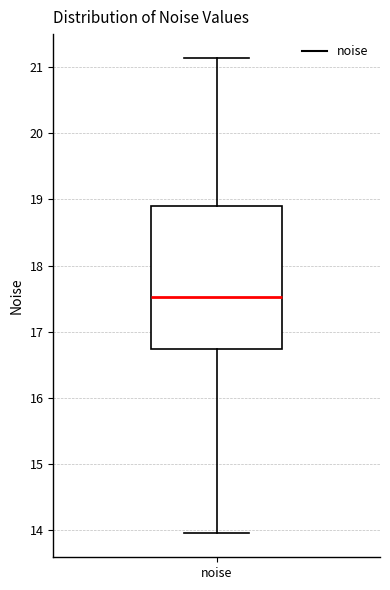

Where does the upper whisker of the box for noise end on the y-axis? The values are not printed on the chart, so give them approximately, as read against the axis.

21.1